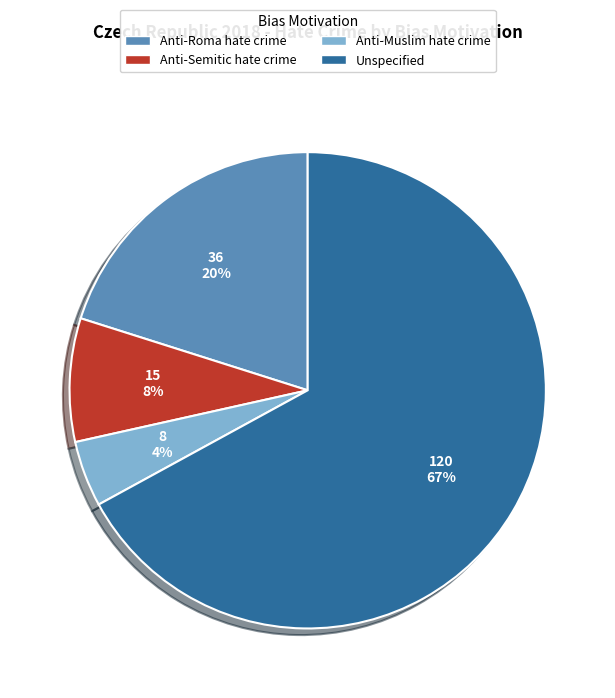

The Anti-Semitic hate crime slice represents 1% of the pie. True or false?

False